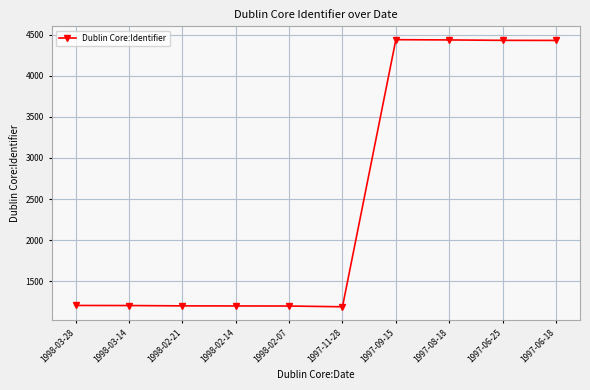

Does the chart have visible grid lines?

Yes